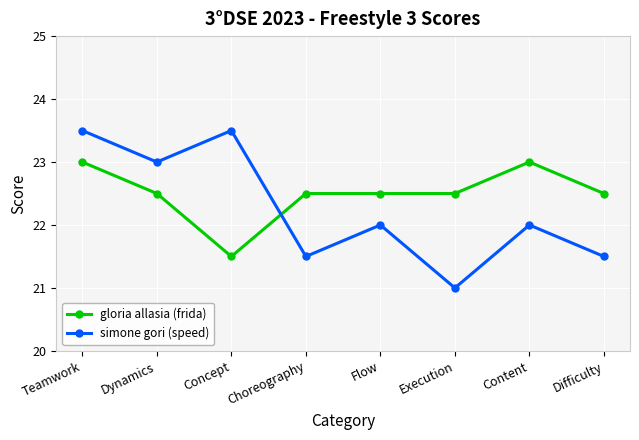

Which series has the largest total across all categories?

gloria allasia (frida)